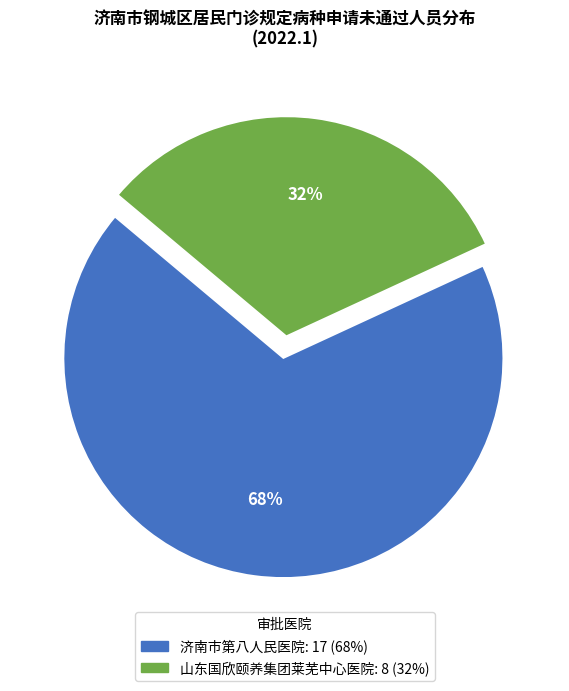

How many segments does this pie chart have?

2